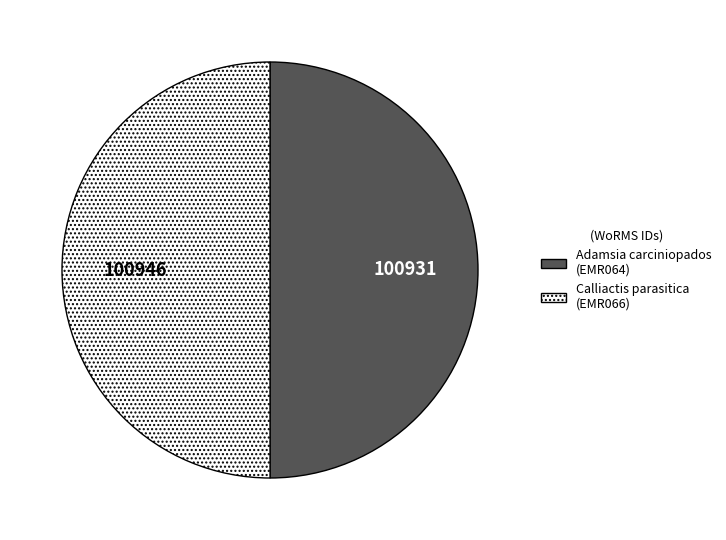

Is it true that Adamsia carciniopados (EMR064) is 50% of the pie?

True